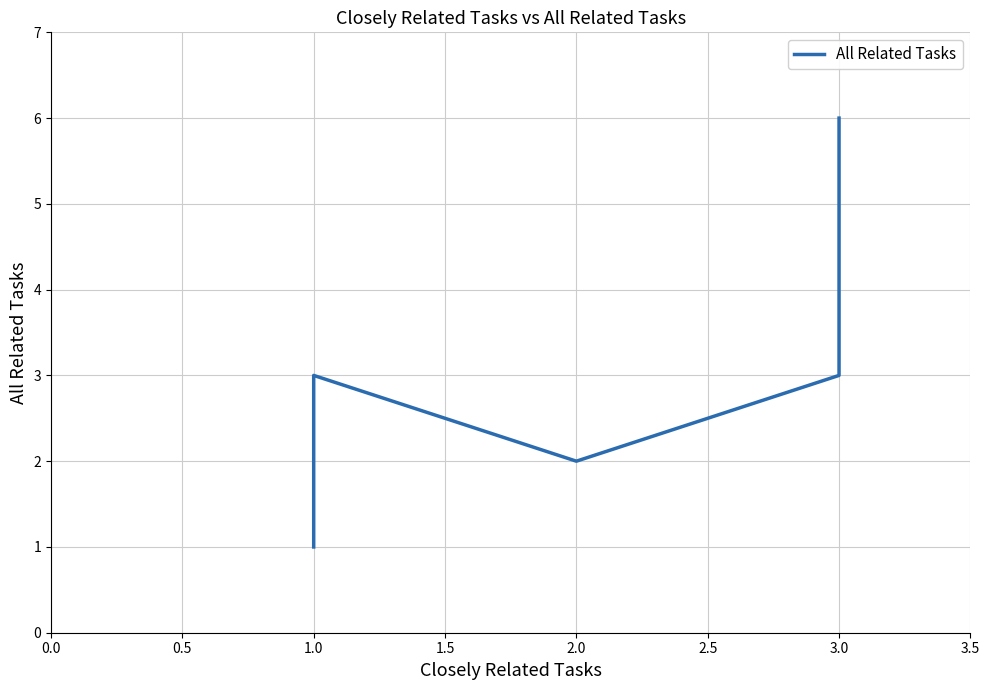

What is the ratio of the value at 1.5 to the value at 2.0?

1.0